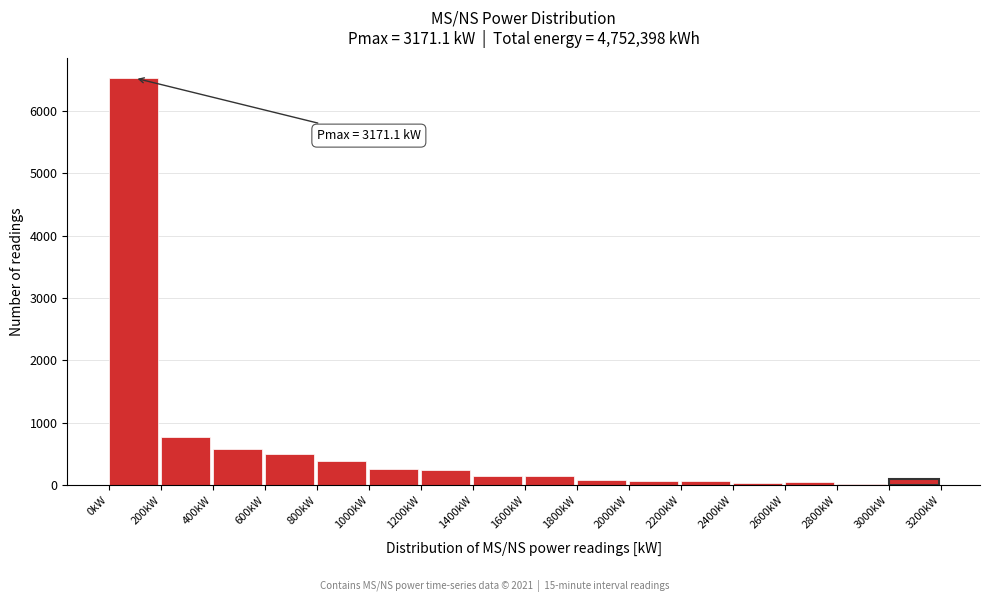

Which range on the x-axis has the tallest bar?

0 to 200